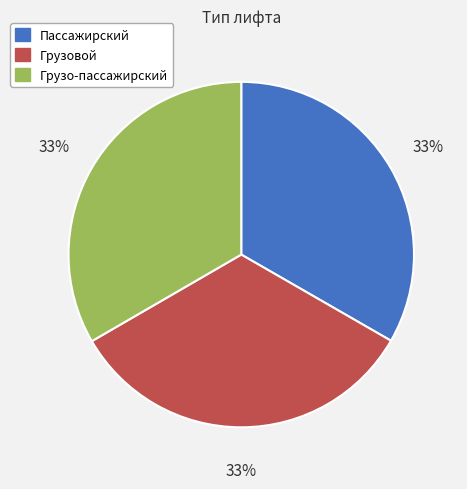

To the nearest percent, what is the combined percentage of Пассажирский and Грузо-пассажирский?

67%